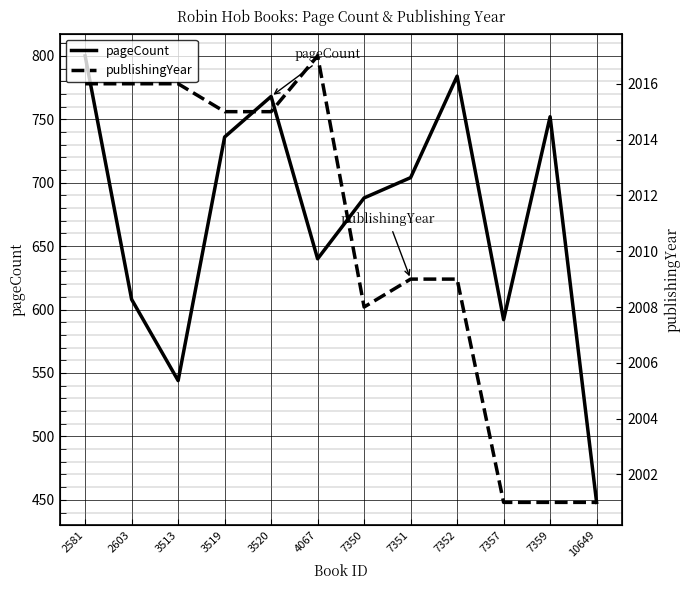

True or false: publishingYear and pageCount cross at least once.

False